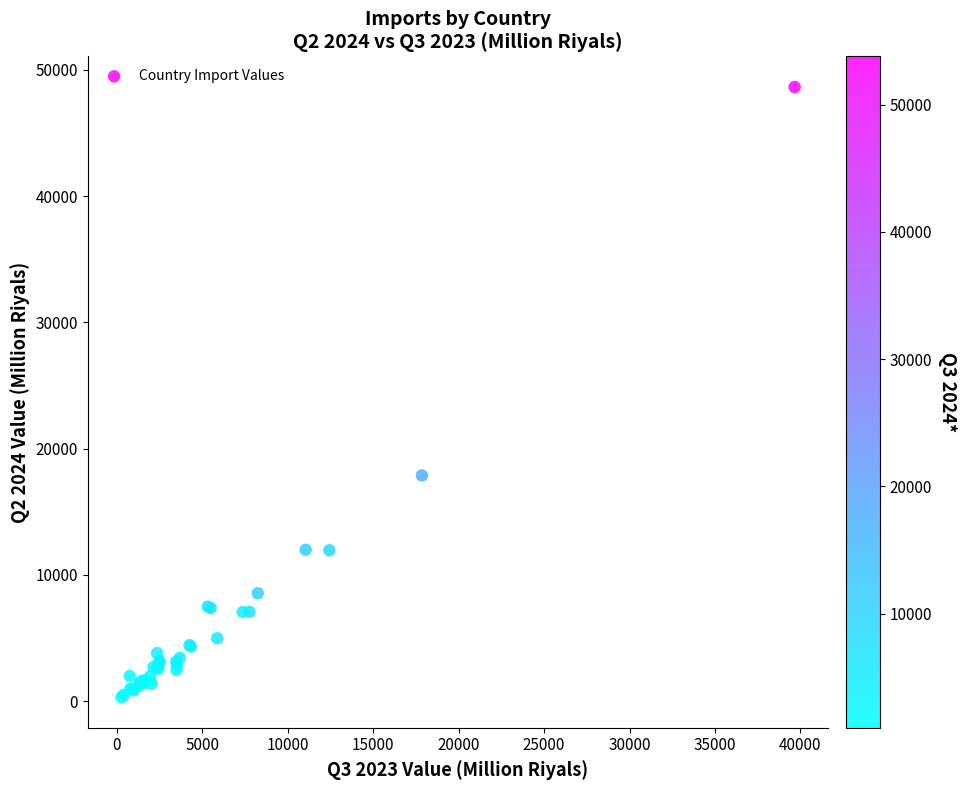

What Y value in the scatter plot is closest to 24474?

17874.4